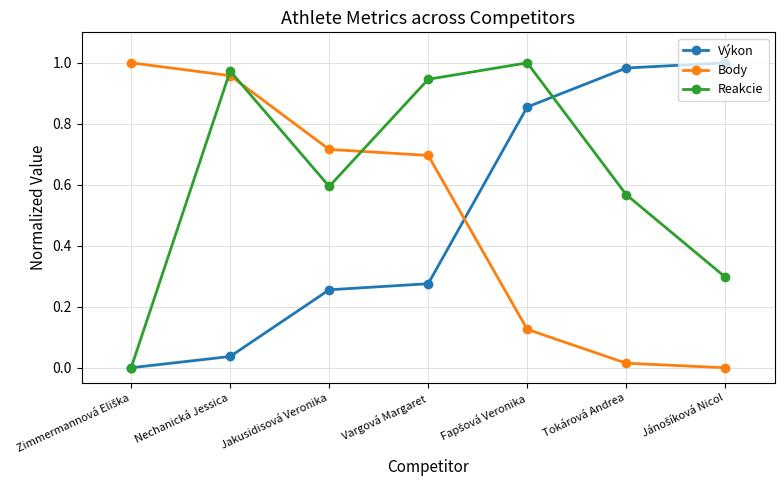

Is it true that Body equals 0.7 at Nechanická Jessica?

False